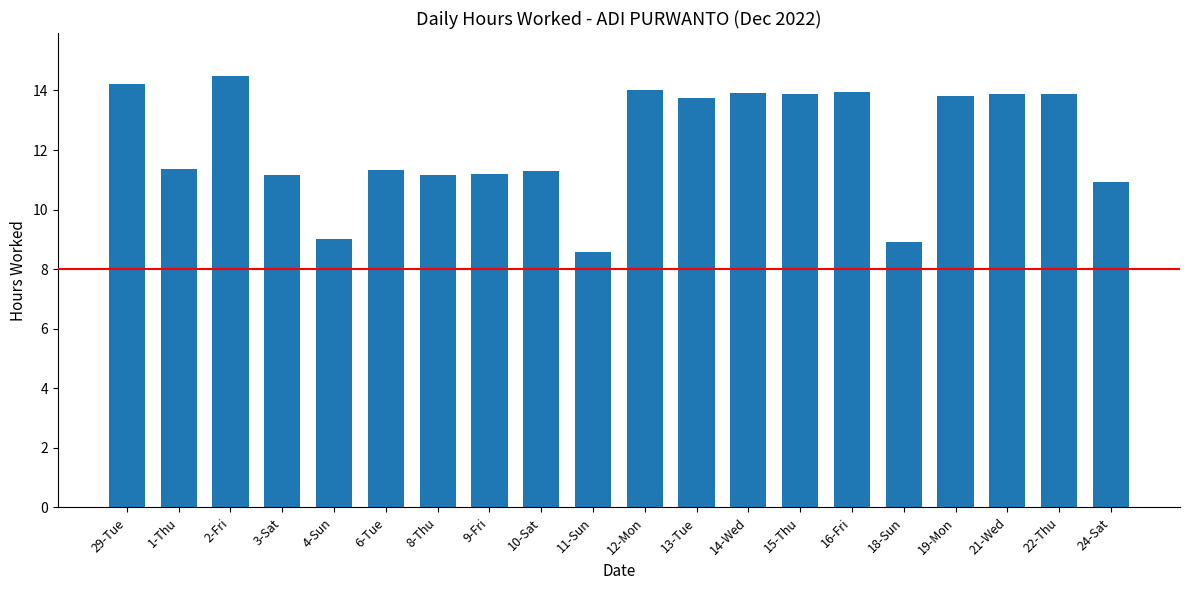

What is the difference between the maximum and minimum values?

5.9